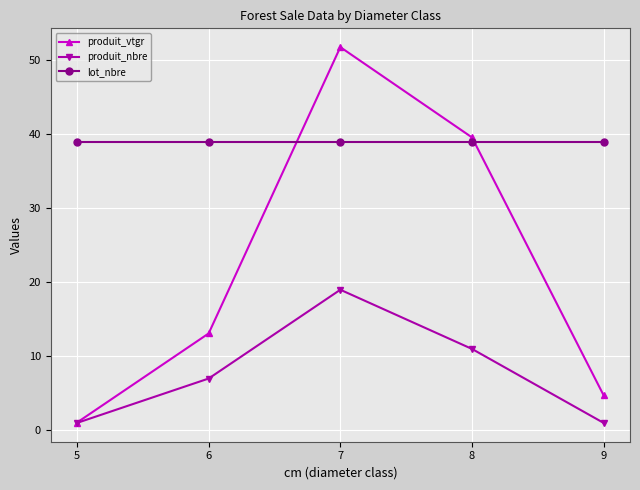

Reading left to right, what are all the values shown in this chart?

produit_vtgr: 1.0	13.1	51.8	39.6	4.7
produit_nbre: 1.0	7.0	19.0	11.0	1.0
lot_nbre: 39.0	39.0	39.0	39.0	39.0